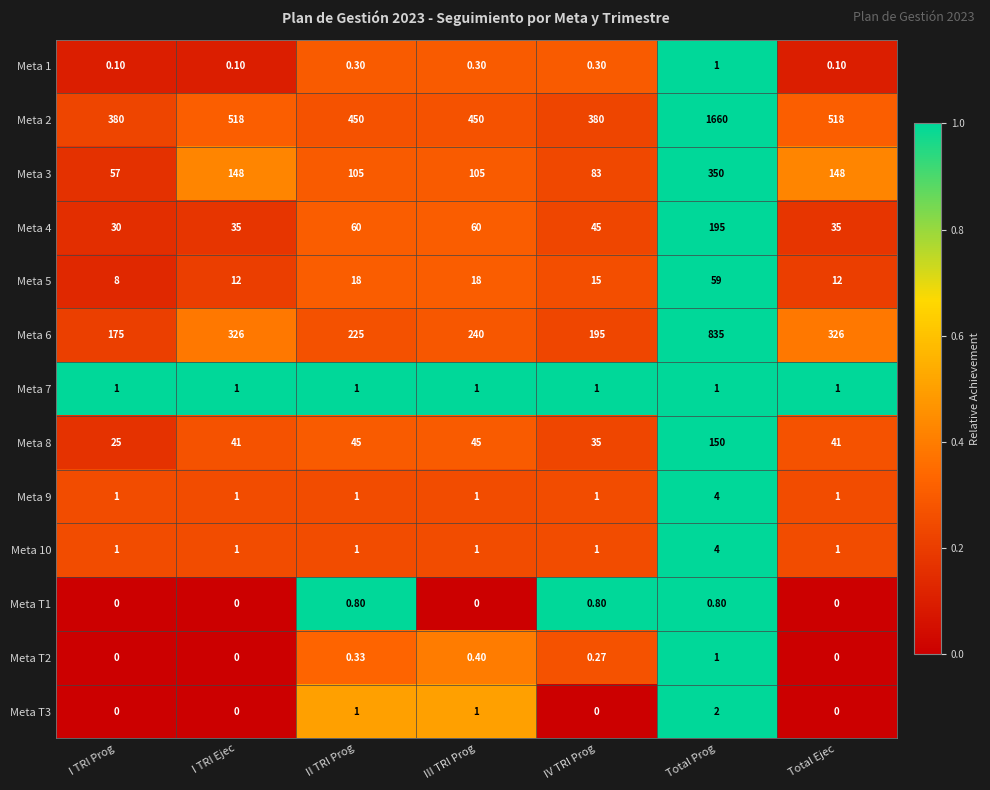

At which category is the sum across all series the highest?

Total Prog